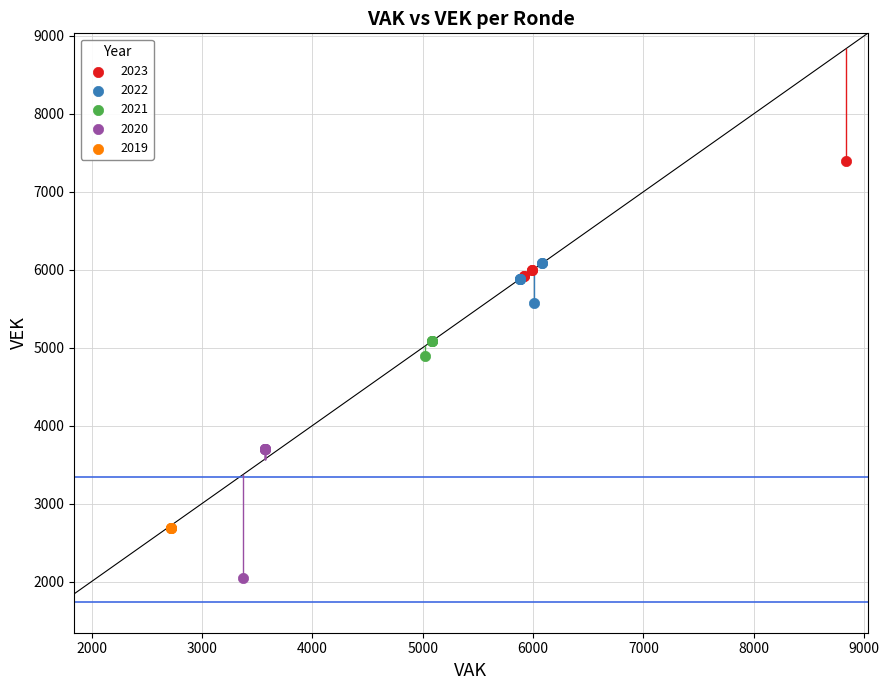

Which series reaches the minimum Y coordinate?

2020